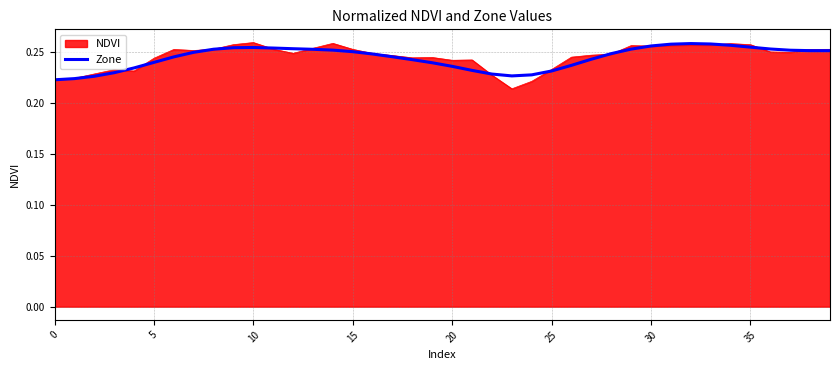

Does the chart have visible grid lines?

Yes